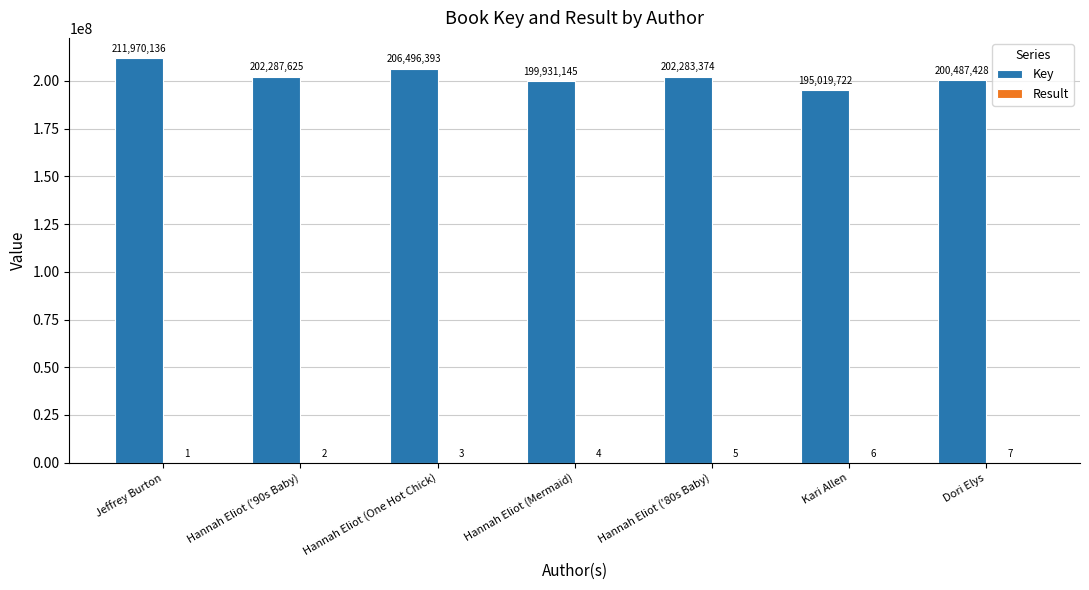

How many groups of bars are there?

7